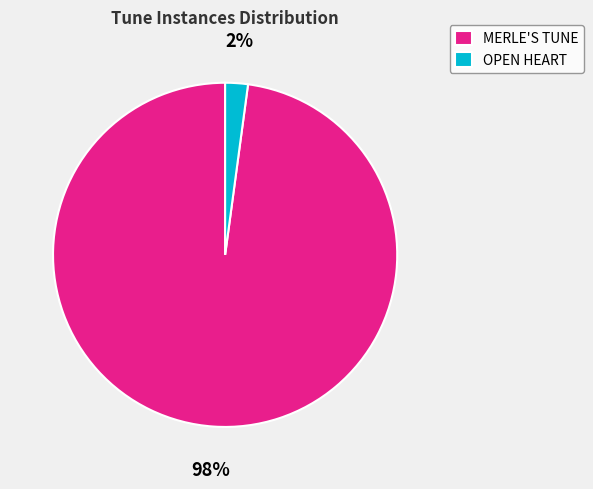

Is it true that OPEN HEART is 15% of the pie?

False